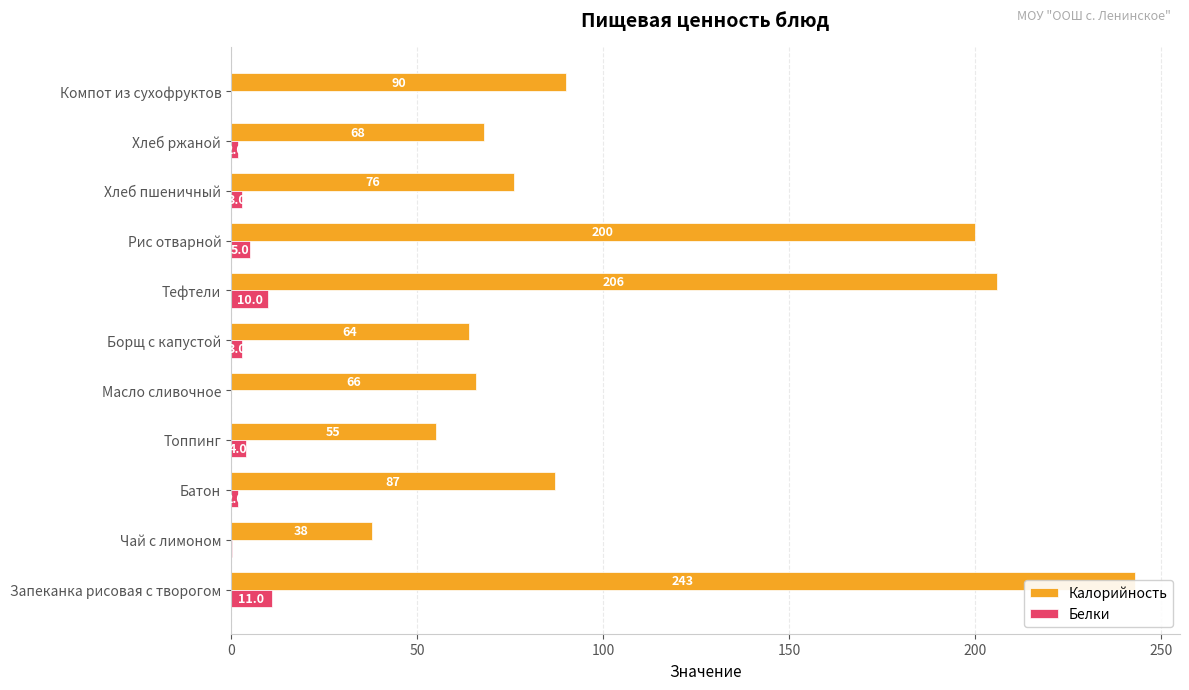

How many bars are there in total?

22